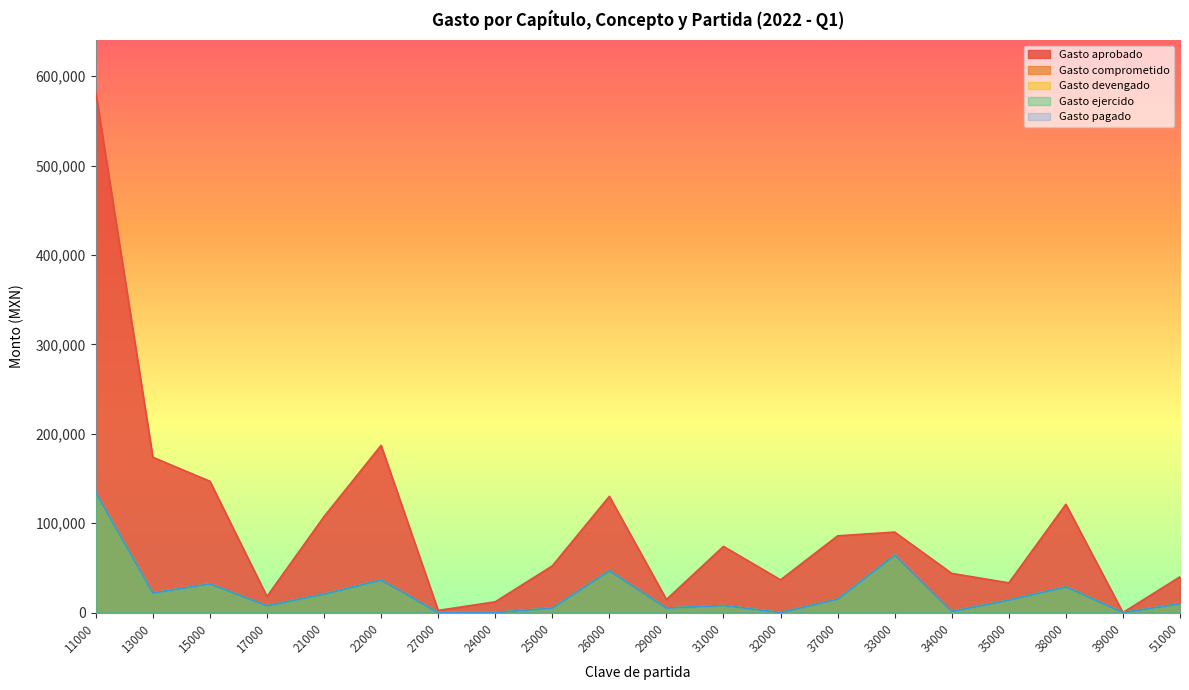

What is the approximate value of Gasto ejercido at 13000?

21834.2